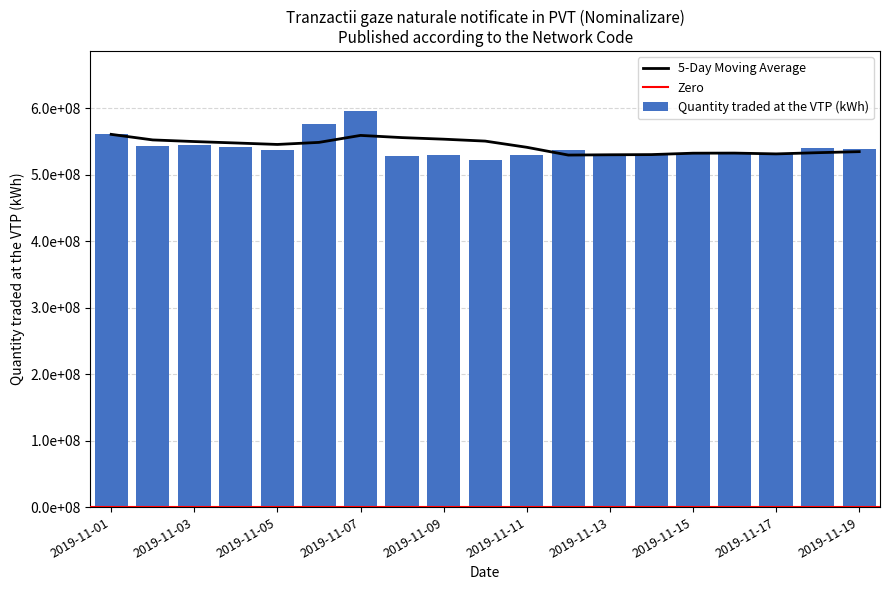

Which has a higher value, 2019-11-05 or 2019-11-17?

2019-11-05